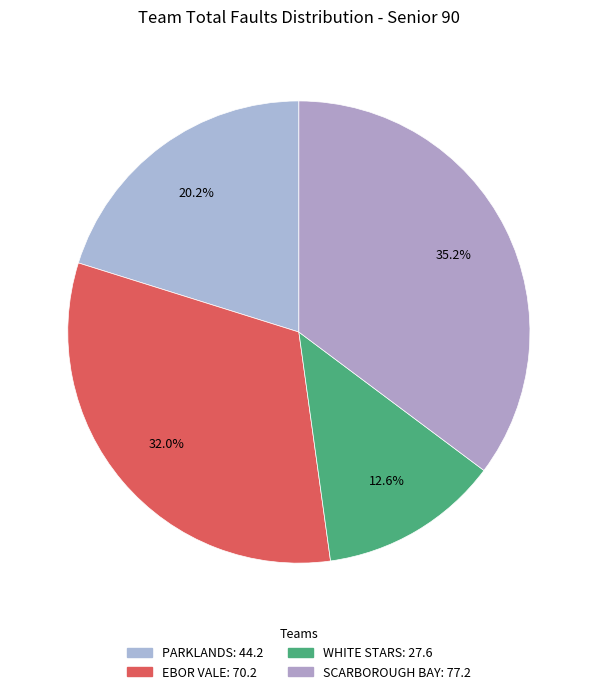

True or false: SCARBOROUGH BAY accounts for 35% of the total.

True